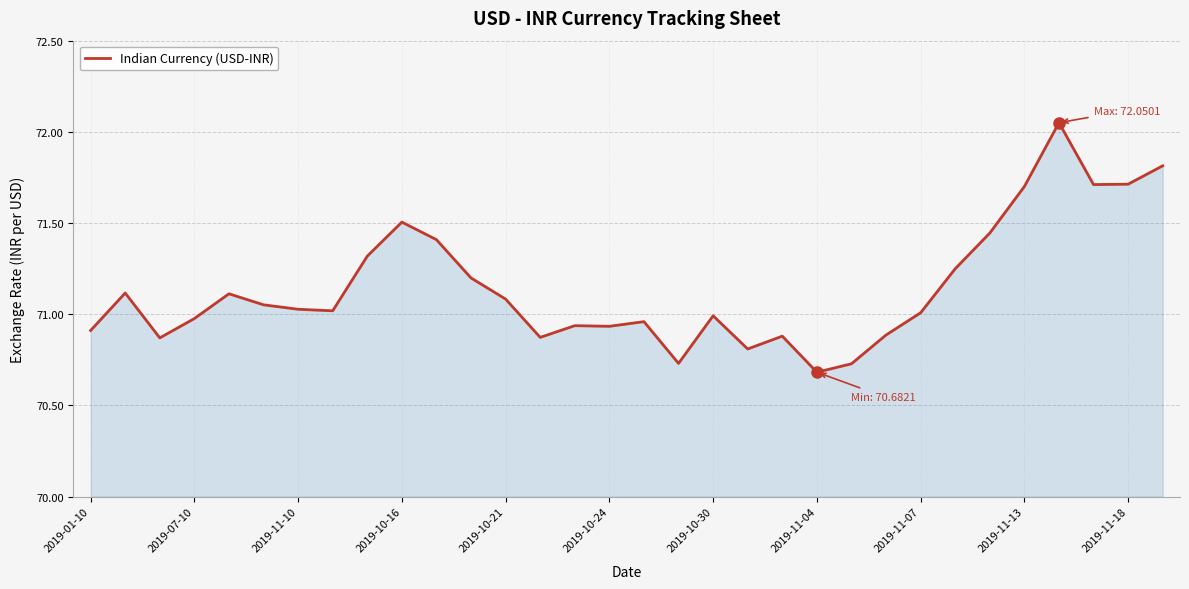

What is the difference between the maximum and minimum values?

1.4